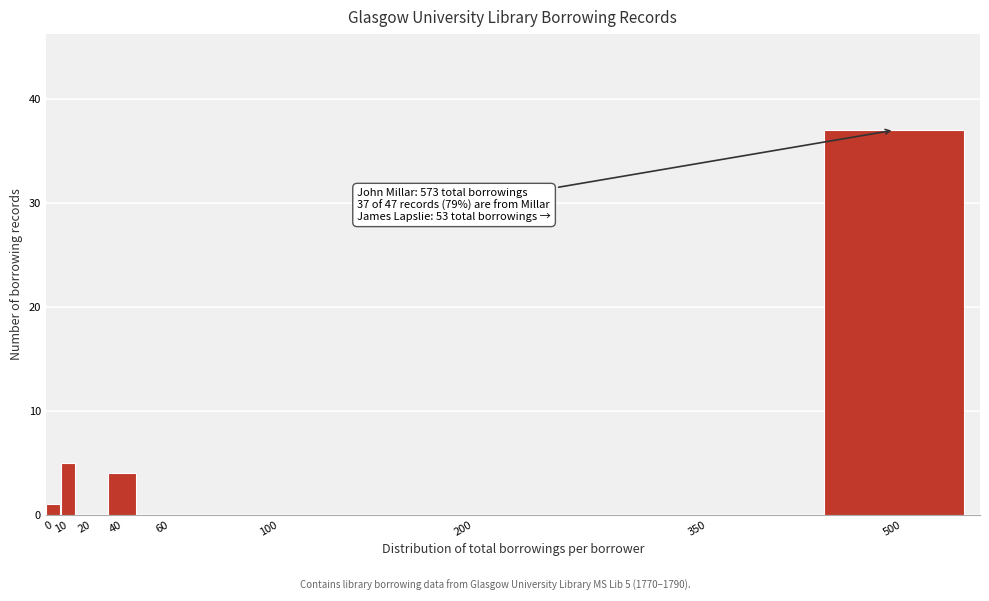

Reading right to left, extract all data points from this chart.

500=37	350=0	200=0	100=0	60=0	40=4	20=0	10=5	0=1